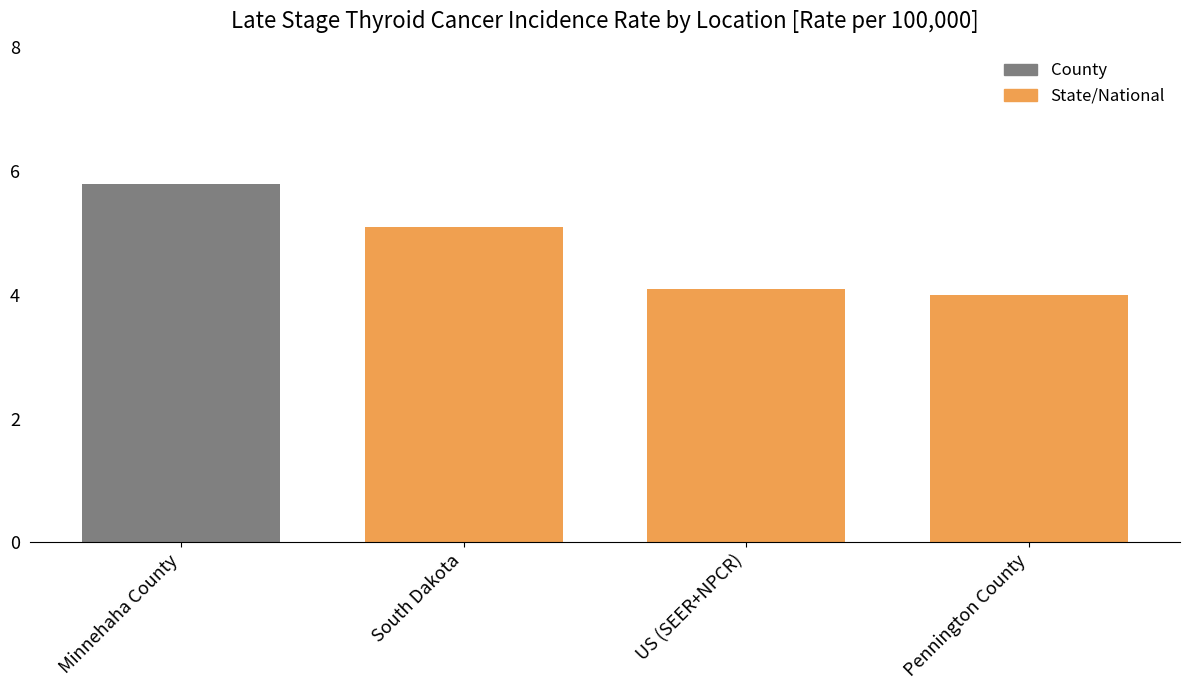

What is the label of the 1st bar from the left?

Minnehaha County